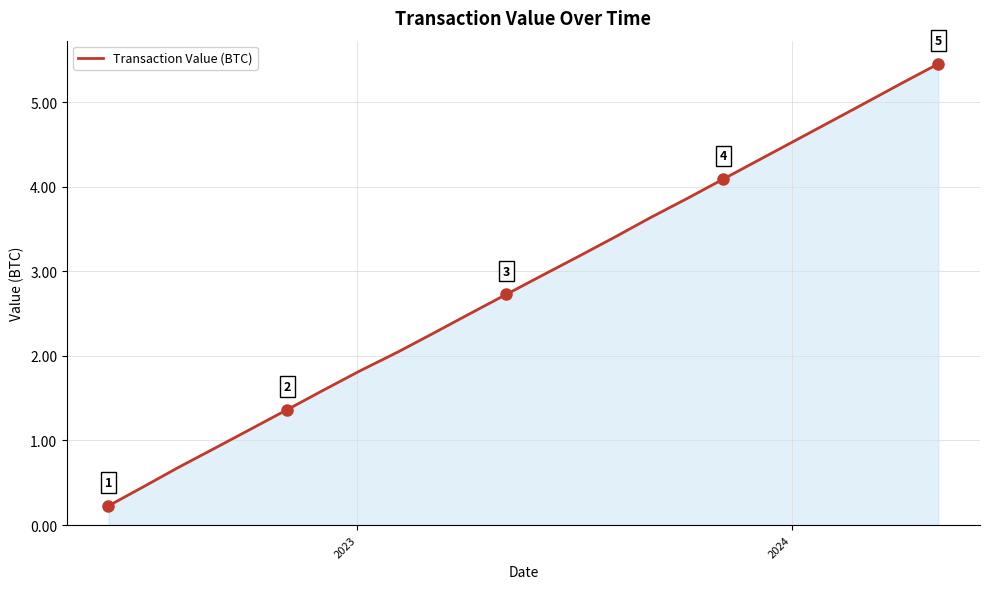

True or false: there are more than 1 points higher than both neighbors.

False